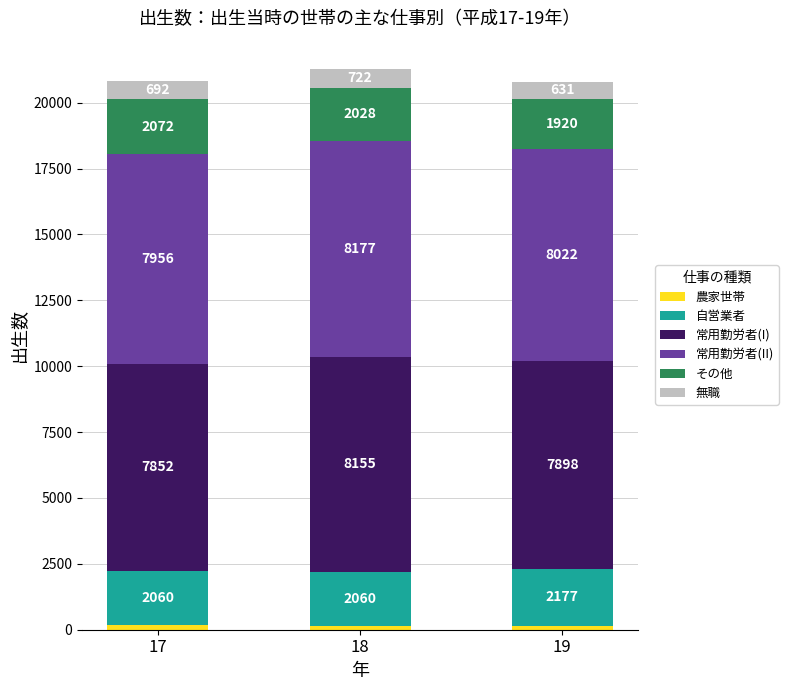

At which category is the sum across all series the highest?

18